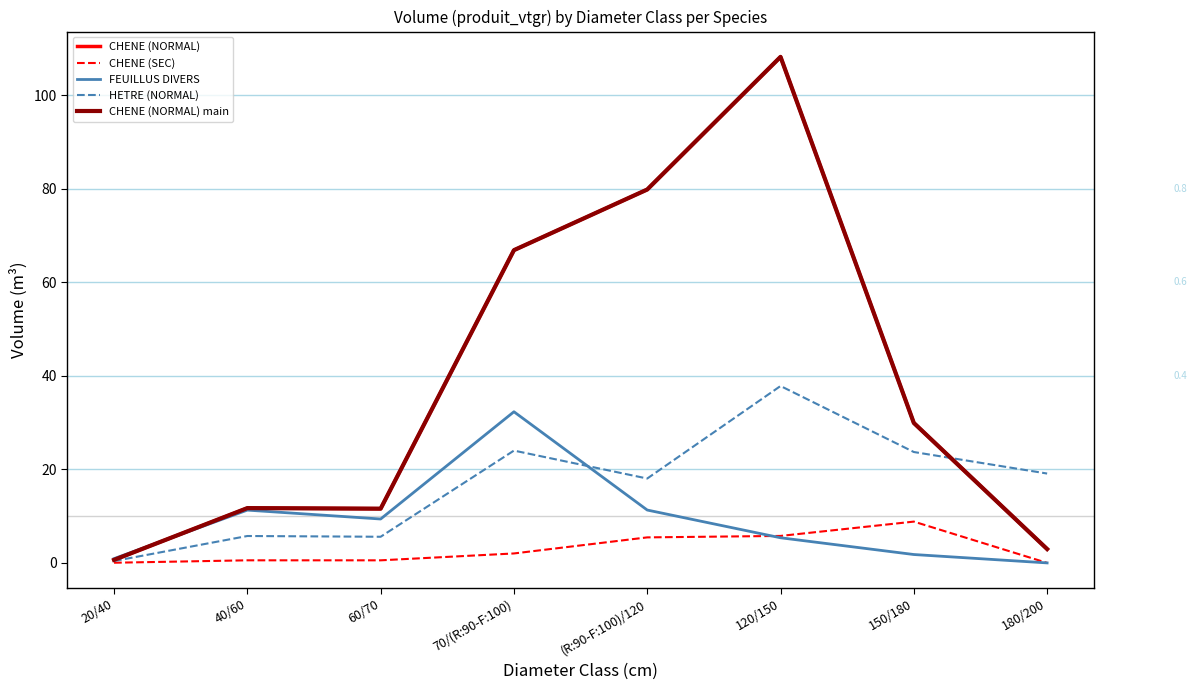

What is the difference between the highest and lowest values at 70/(R:90-F:100)?

64.8